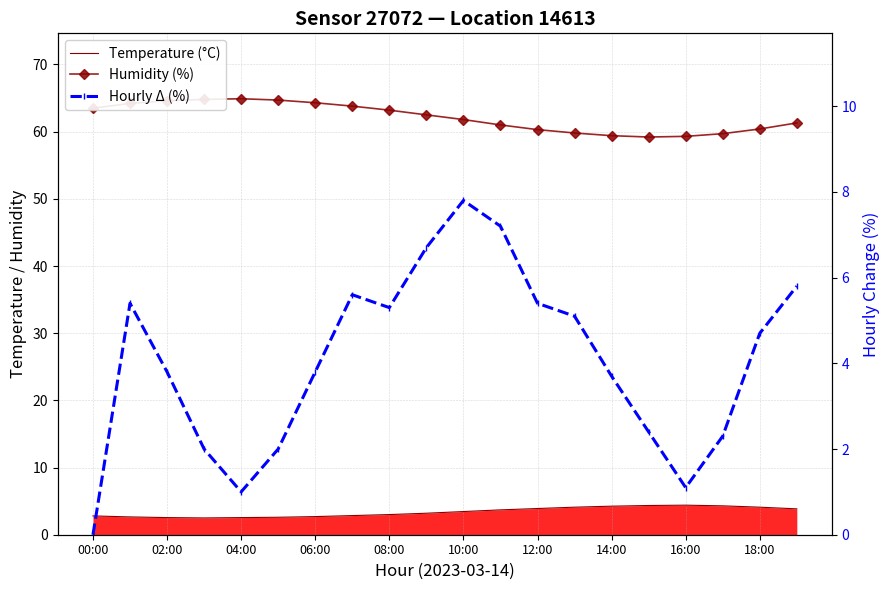

How many lines are shown in the chart?

3